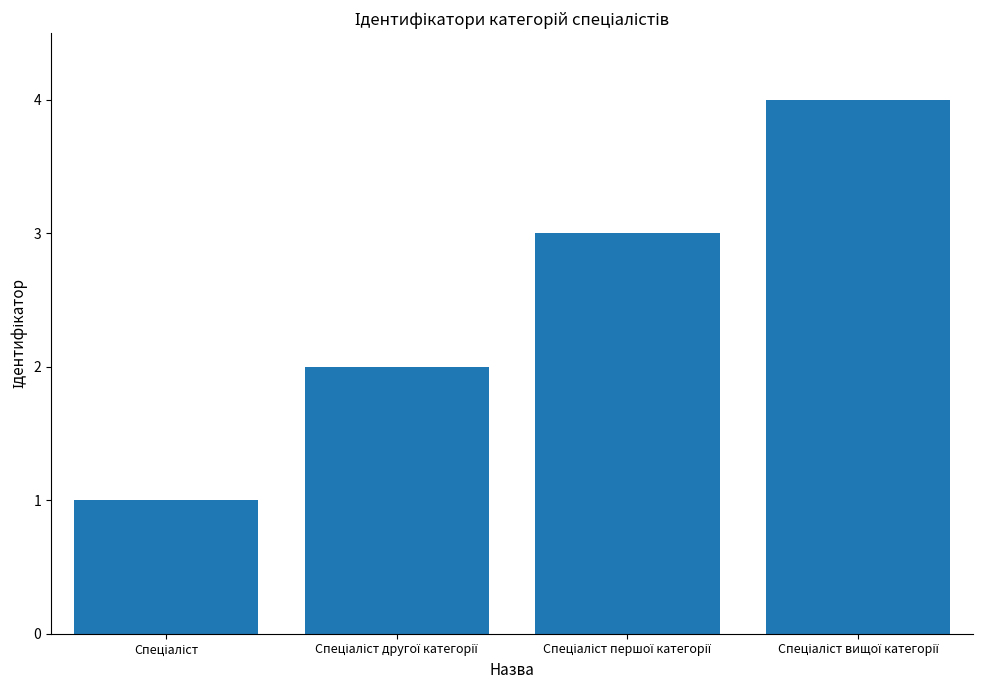

What is the difference between the maximum and minimum values?

3